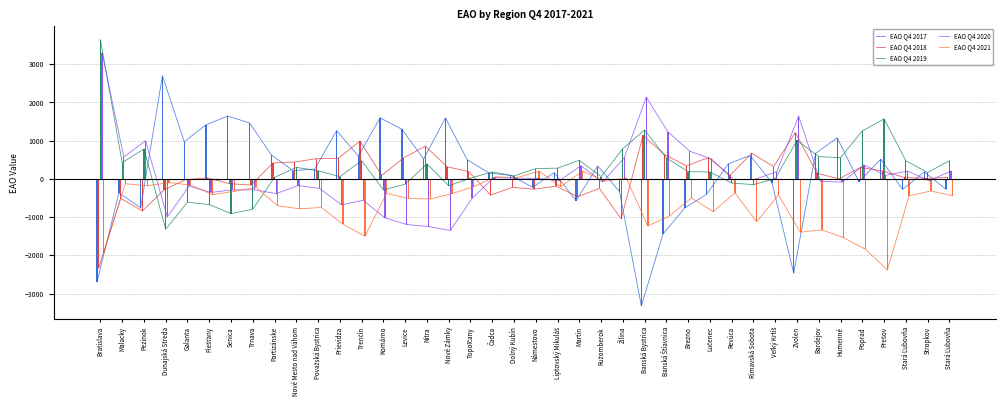

What is the label of the 24th bar from the right?

Nové Zámky